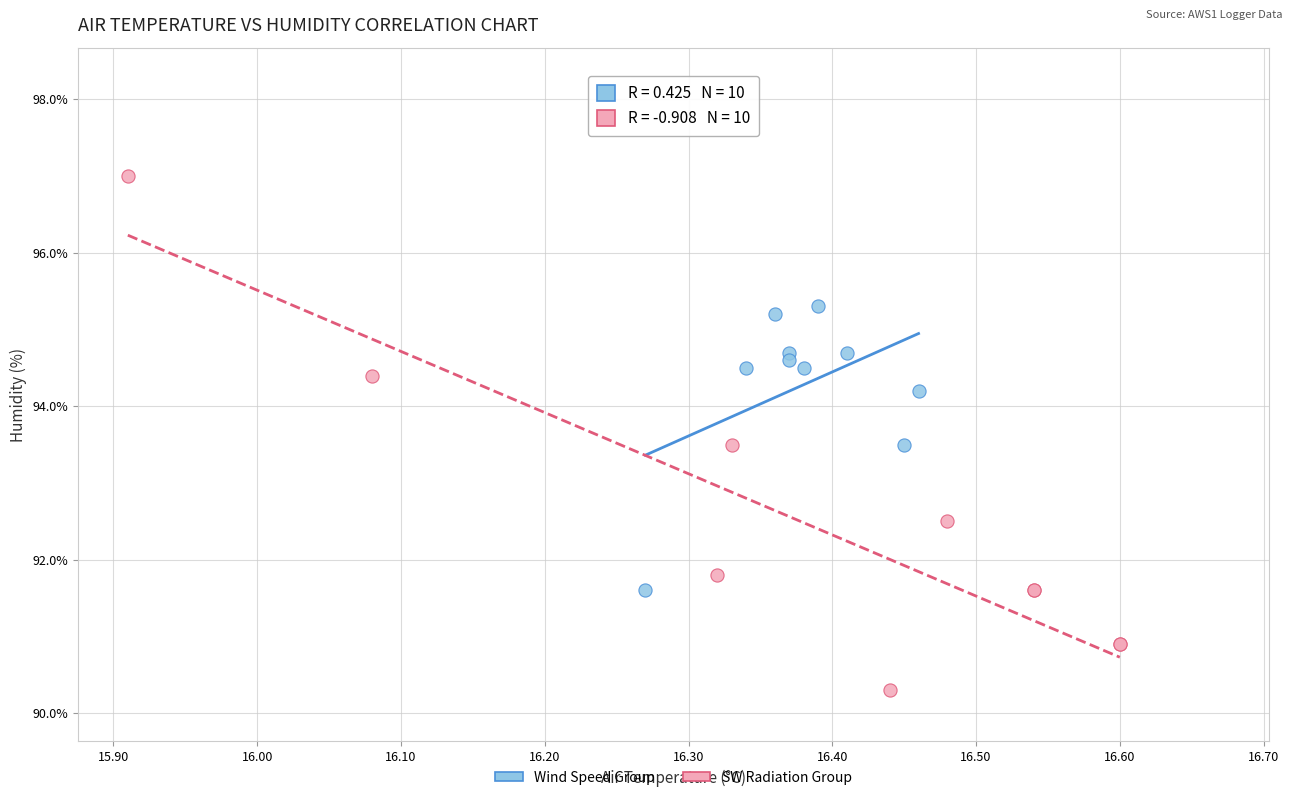

Which series reaches the maximum Y coordinate?

SW Radiation Group